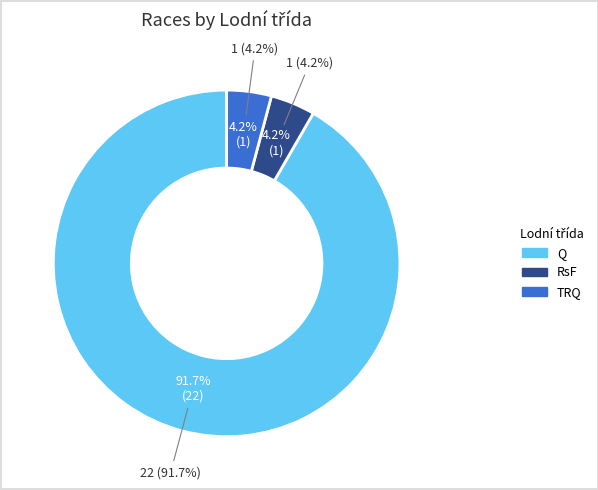

Does TRQ represent more than half of the total?

No